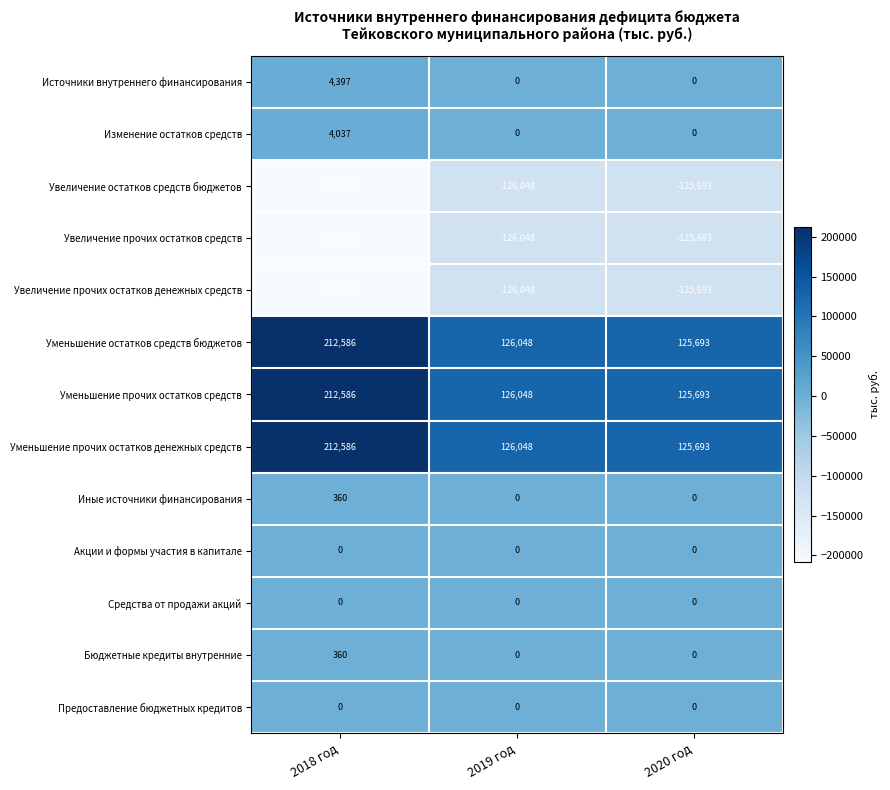

What is the highest value of the Увеличение остатков средств бюджетов series?

-125693